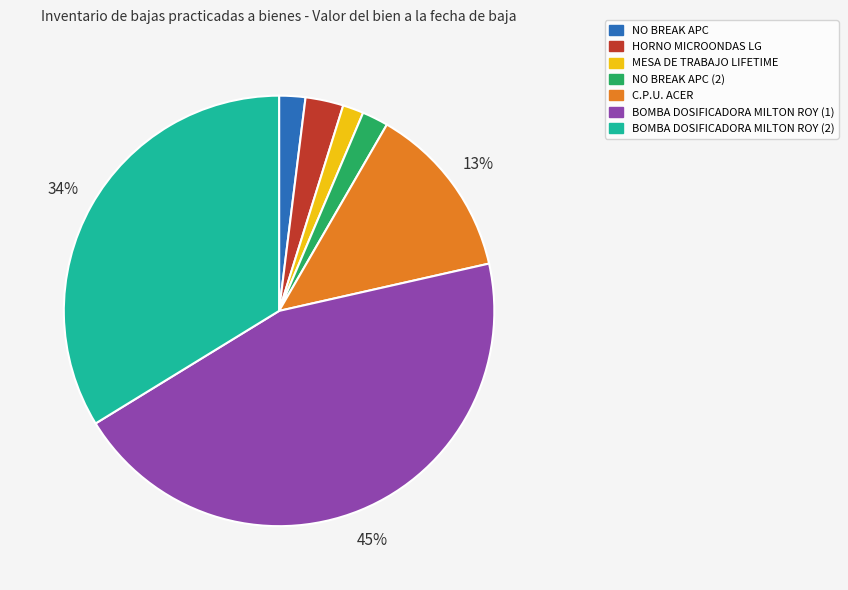

Do BOMBA DOSIFICADORA MILTON ROY (2) and HORNO MICROONDAS LG together represent more than half of the pie?

No